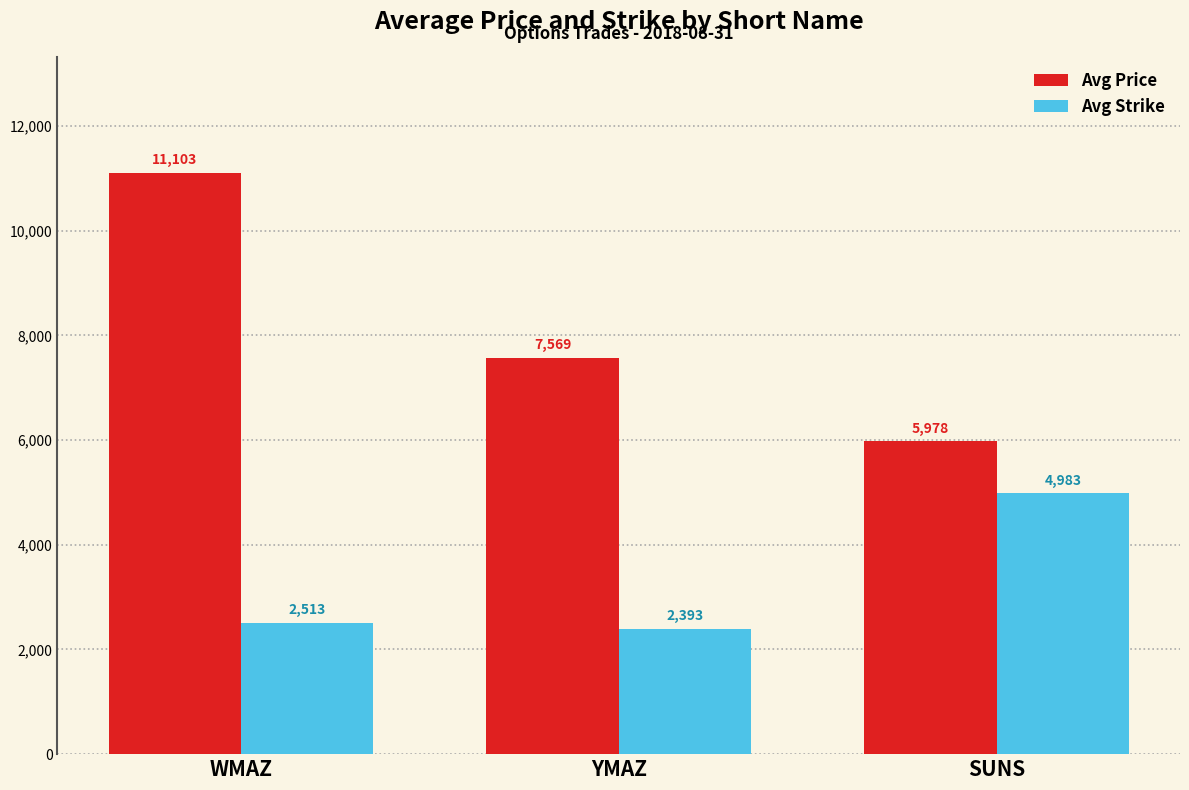

What is the average value of the Avg Price series?

8217